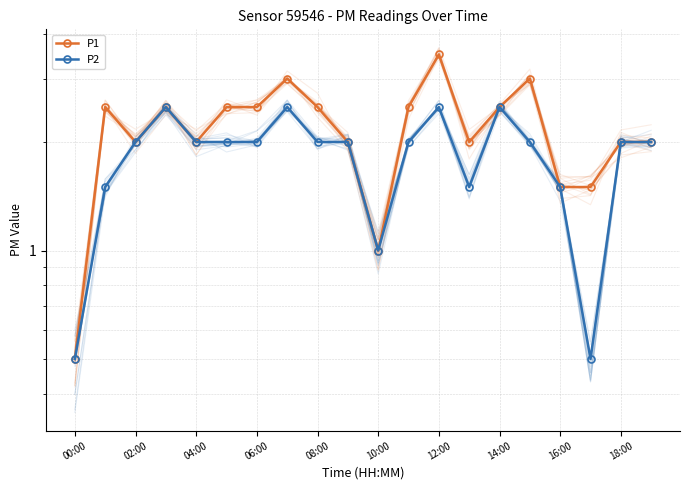

What are all the series names shown in the legend?

P1, P2